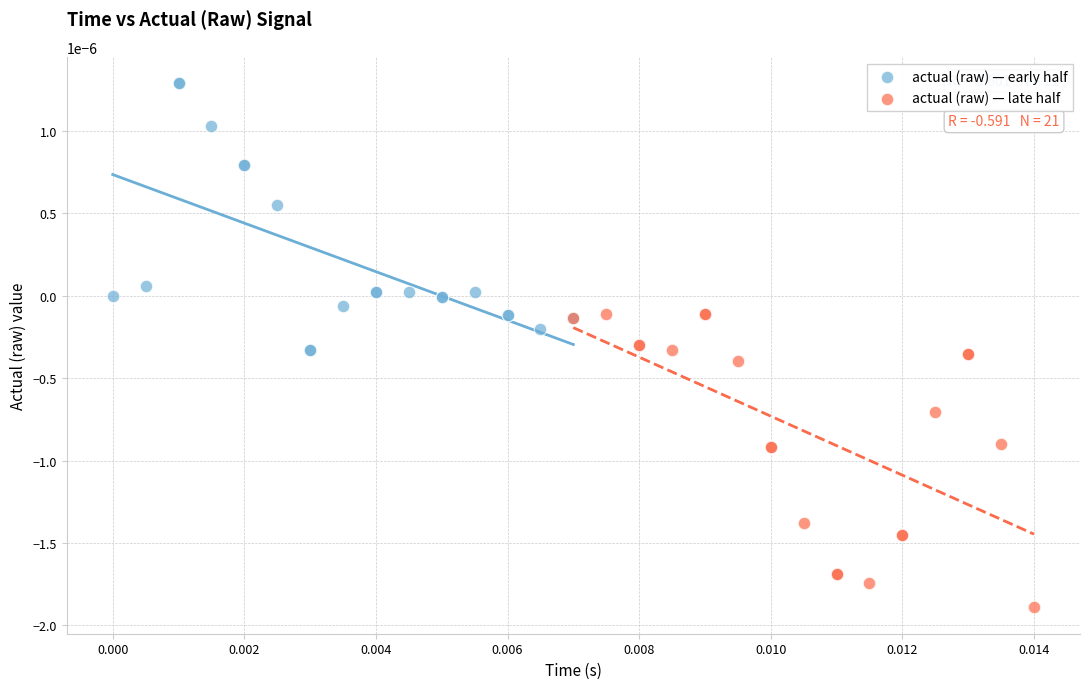

Which series contains the lowest Y value?

actual (raw) — late half